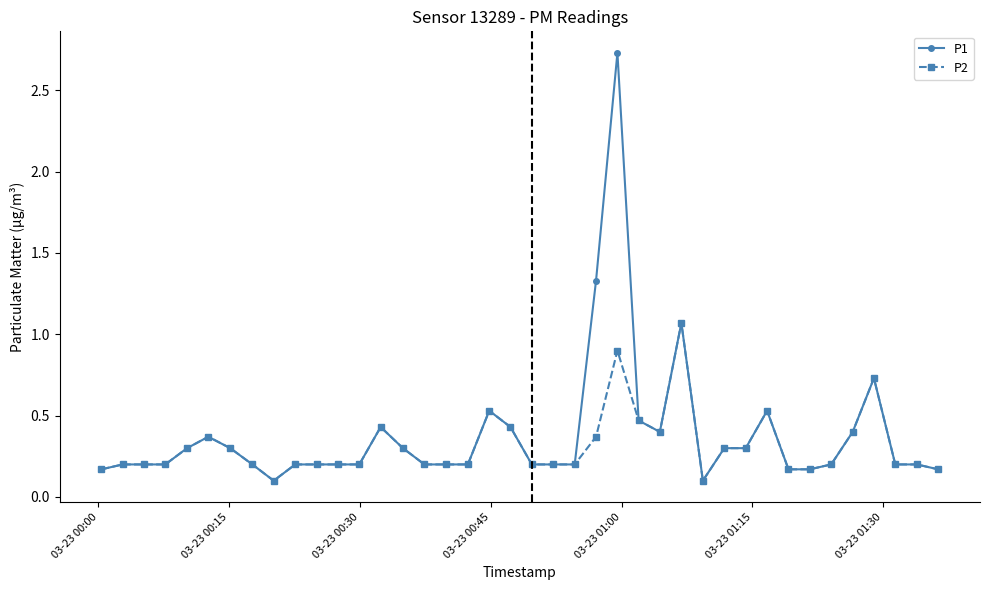

What is the smallest value displayed?

0.1